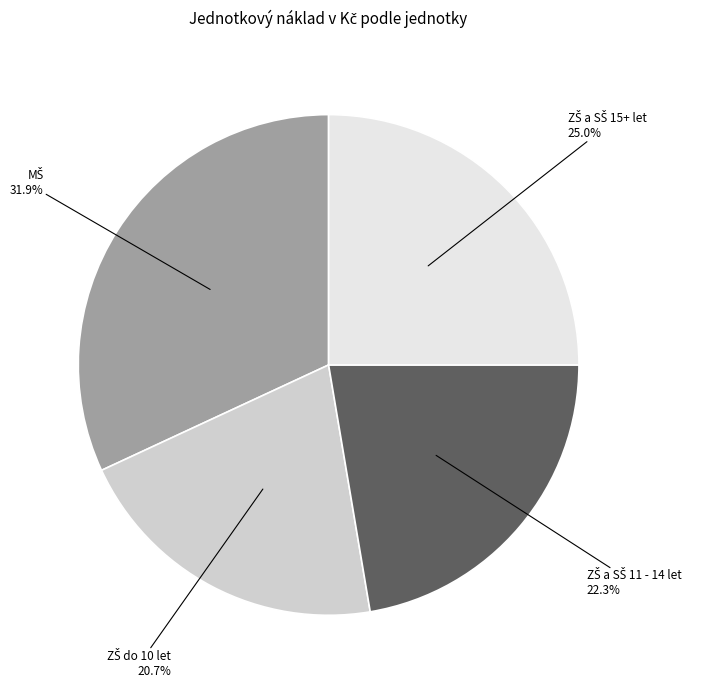

Is there a majority slice in this chart?

No